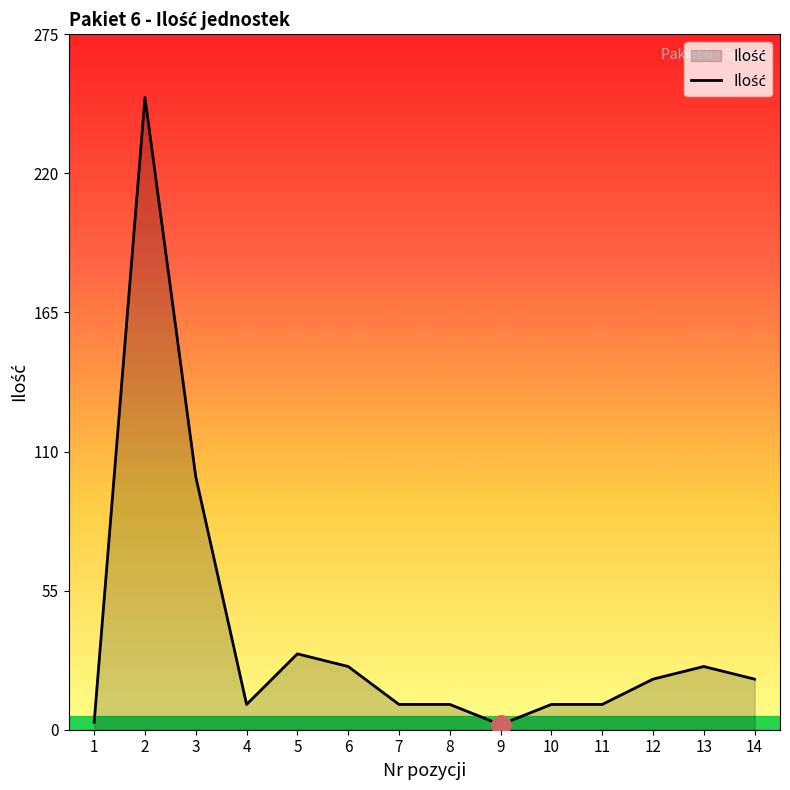

Is it true that the value at 14 is 20?

True